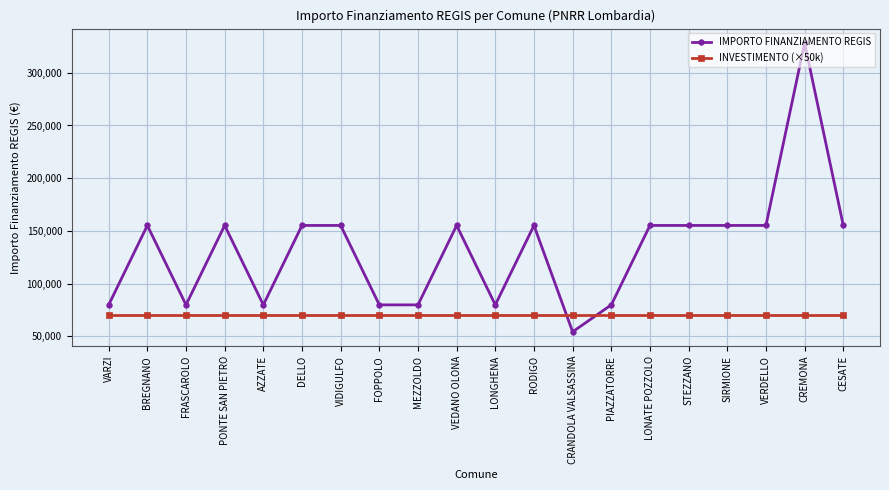

Reading left to right, what are all the values shown in this chart?

IMPORTO FINANZIAMENTO REGIS: VARZI=79922	BREGNANO=155234	FRASCAROLO=79922	PONTE SAN PIETRO=155234	AZZATE=79922	DELLO=155234	VIDIGULFO=155234	FOPPOLO=79922	MEZZOLDO=79922	VEDANO OLONA=155234	LONGHENA=79922	RODIGO=155234	CRANDOLA VALSASSINA=54412	PIAZZATORRE=79922	LONATE POZZOLO=155234	STEZZANO=155234	SIRMIONE=155234	VERDELLO=155234	CREMONA=328160	CESATE=155234
INVESTIMENTO (×50k): VARZI=70000	BREGNANO=70000	FRASCAROLO=70000	PONTE SAN PIETRO=70000	AZZATE=70000	DELLO=70000	VIDIGULFO=70000	FOPPOLO=70000	MEZZOLDO=70000	VEDANO OLONA=70000	LONGHENA=70000	RODIGO=70000	CRANDOLA VALSASSINA=70000	PIAZZATORRE=70000	LONATE POZZOLO=70000	STEZZANO=70000	SIRMIONE=70000	VERDELLO=70000	CREMONA=70000	CESATE=70000